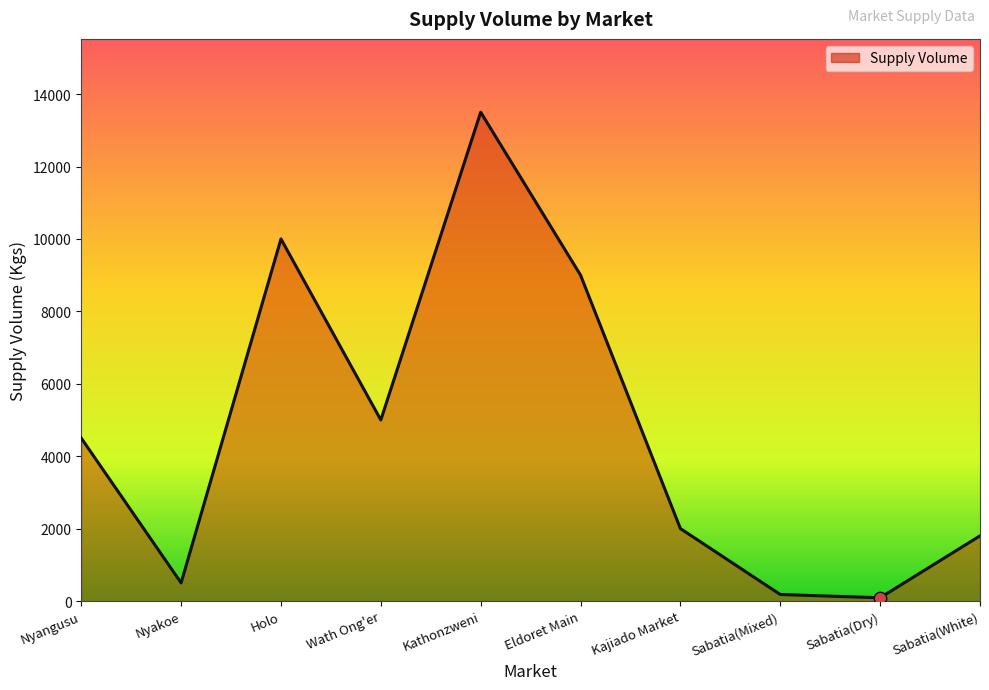

What is the change in value from Sabatia(Dry) to Sabatia(White)?

+1710